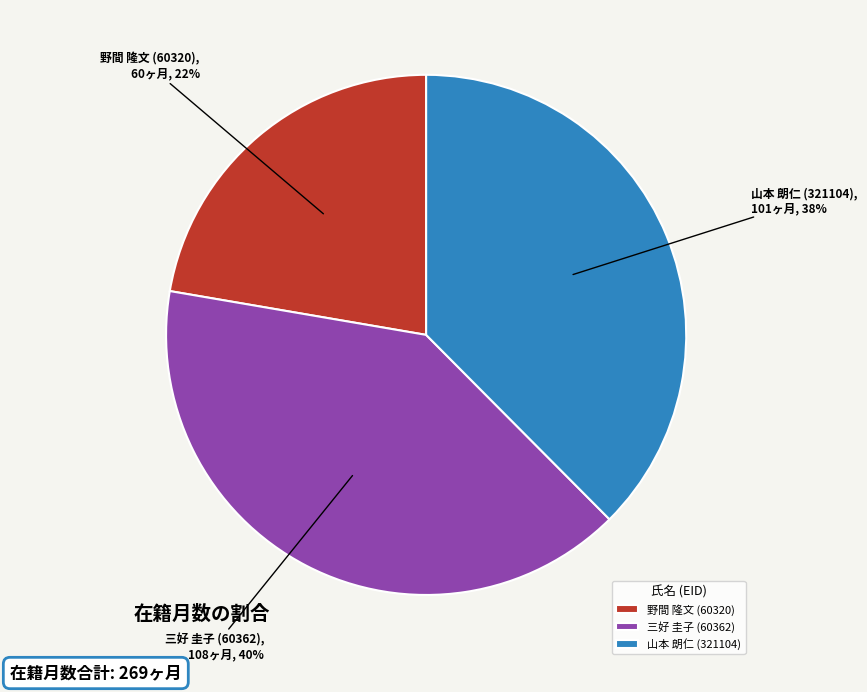

True or false: 野間 隆文 (60320) accounts for 32% of the total.

False